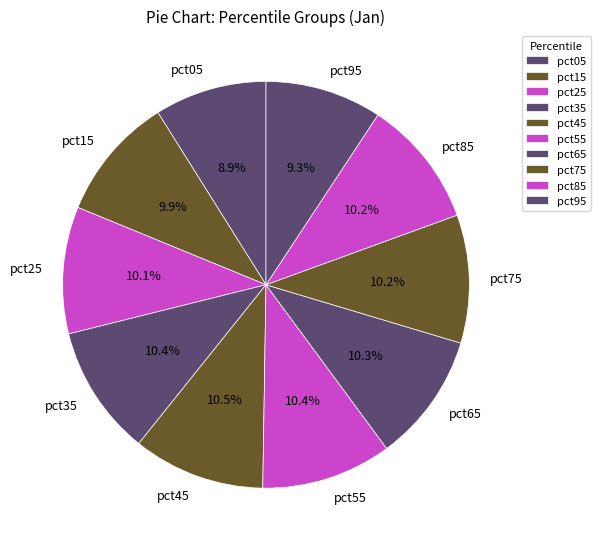

How much of the chart is everything except pct15?

90.1%